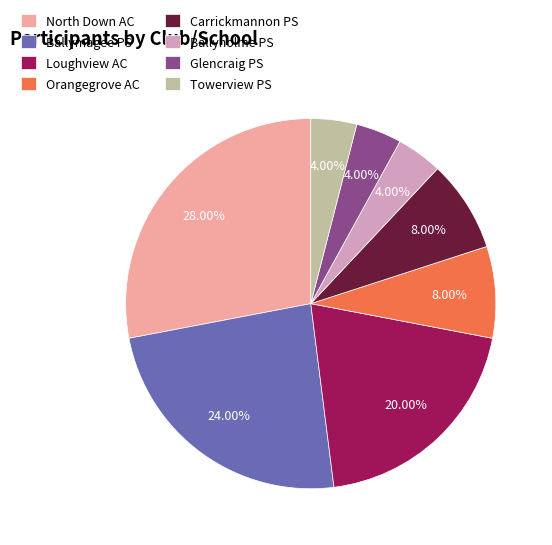

Count the number of slices in the pie.

8